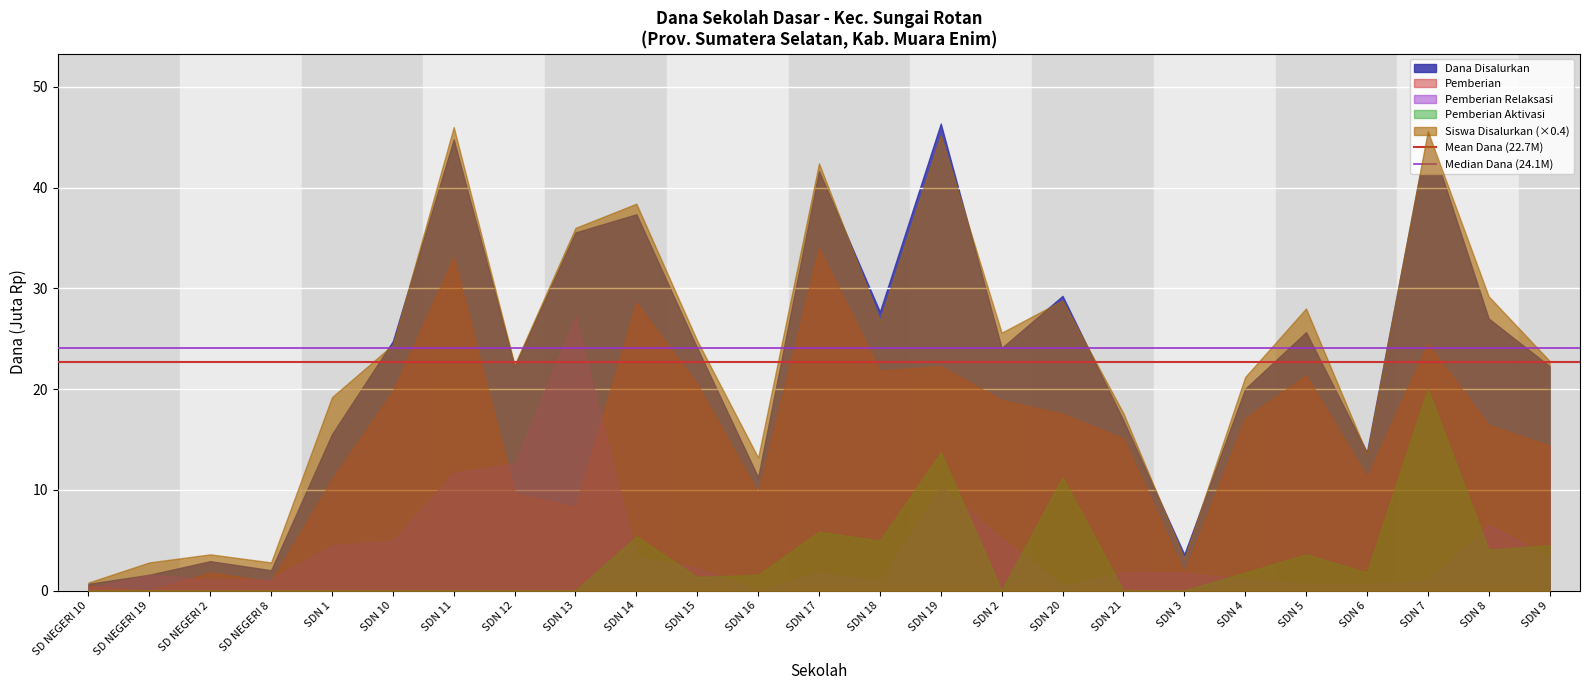

What is the difference between the highest and lowest values at SDN 12?

22.4